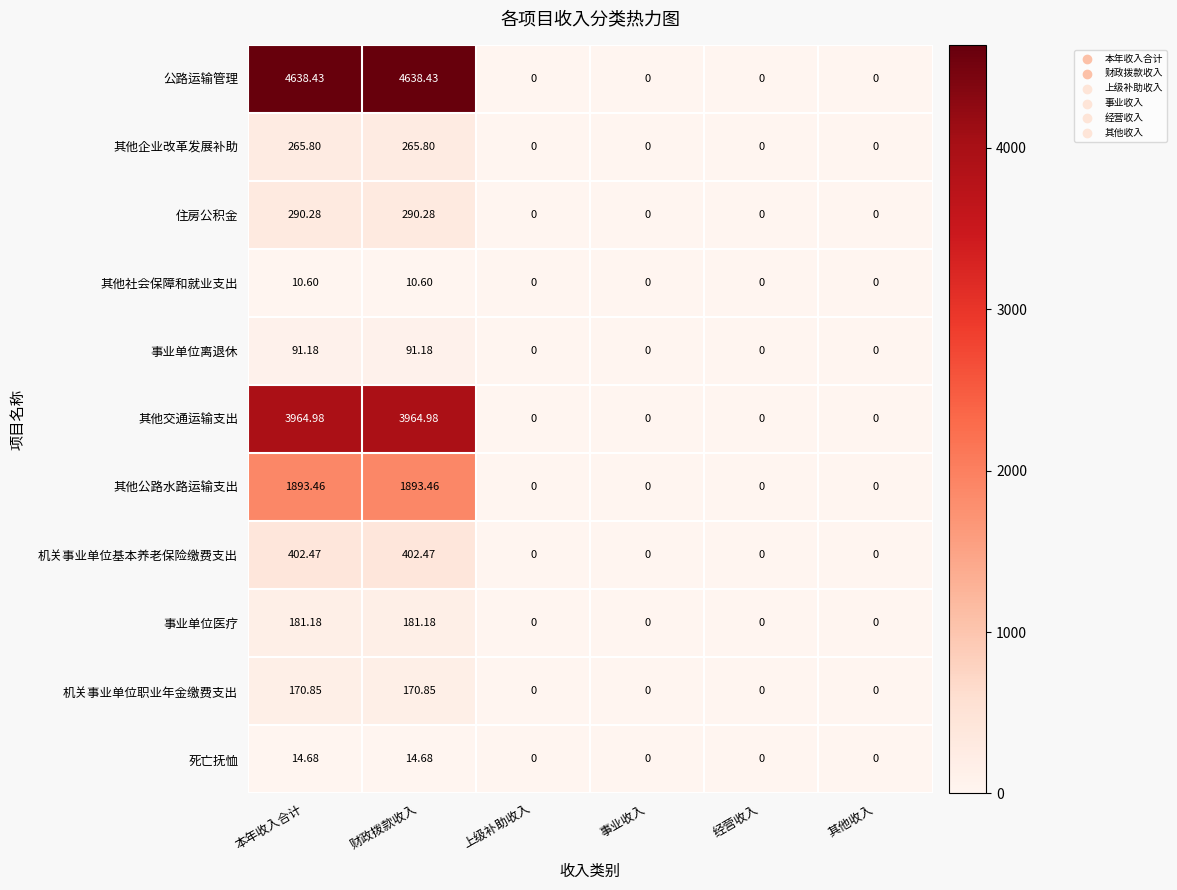

At 本年收入合计, list the series in order from largest to smallest.

公路运输管理, 其他交通运输支出, 其他公路水路运输支出, 机关事业单位基本养老保险缴费支出, 住房公积金, 其他企业改革发展补助, 事业单位医疗, 机关事业单位职业年金缴费支出, 事业单位离退休, 死亡抚恤, 其他社会保障和就业支出